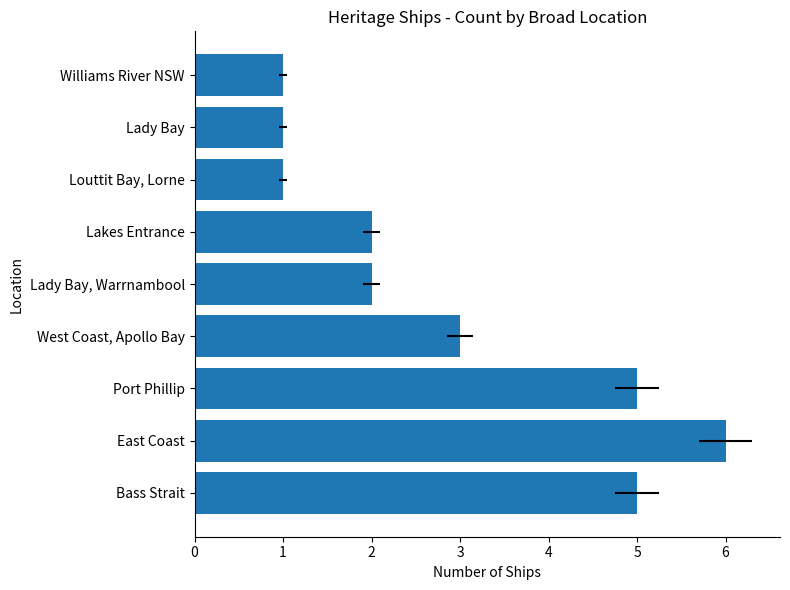

What is the difference between the values at Bass Strait and Louttit Bay, Lorne?

4